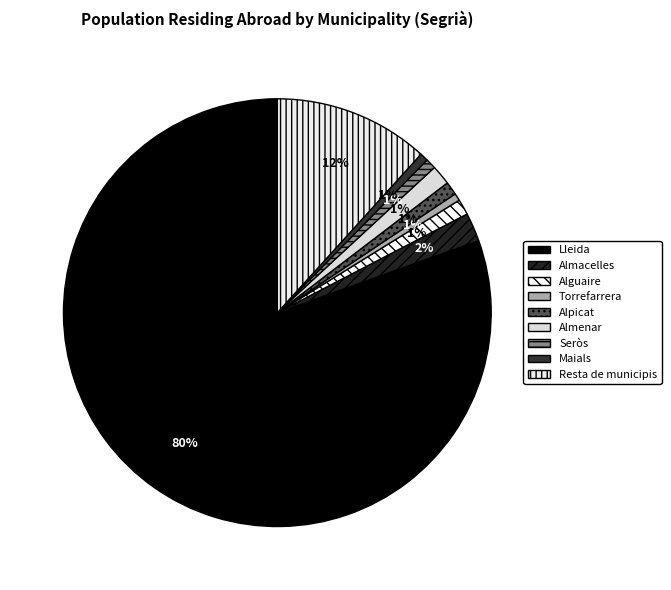

Which slice is the largest?

Lleida